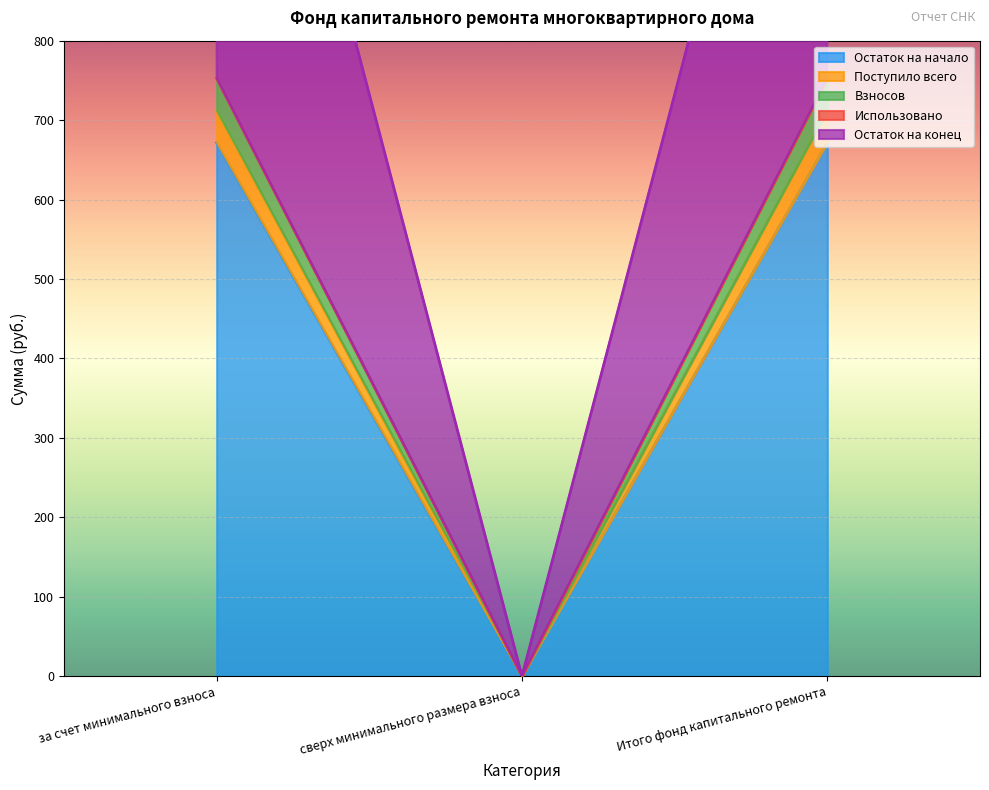

At за счет минимального взноса, list the series in order from largest to smallest.

Остаток на конец, Взносов, Поступило всего, Остаток на начало